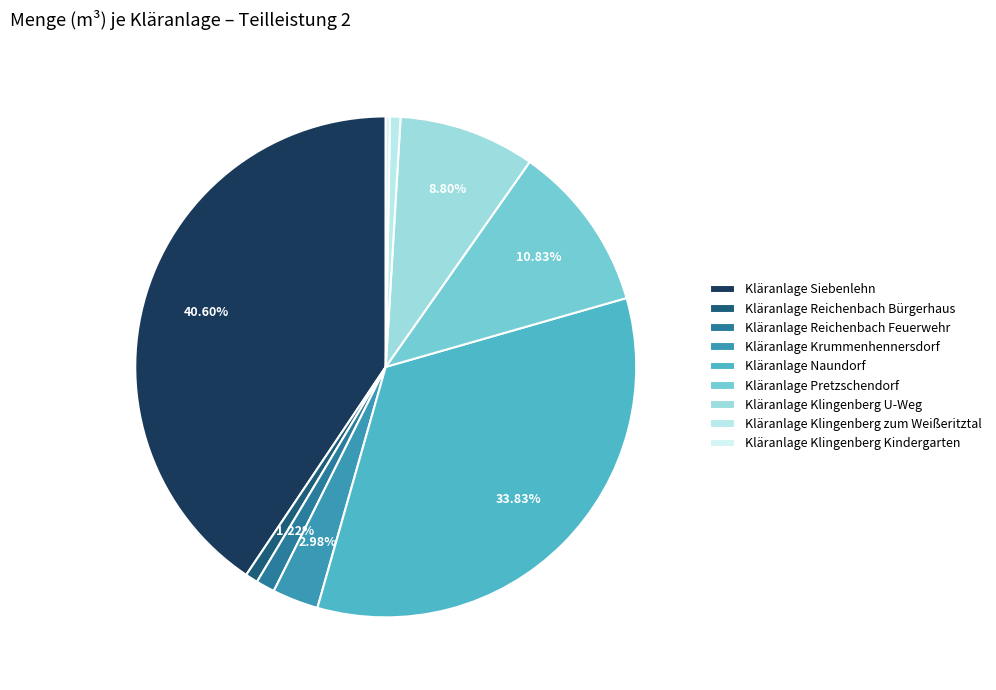

What is the total percentage of Kläranlage Klingenberg U-Weg and Kläranlage Klingenberg zum Weißeritztal?

9.5%